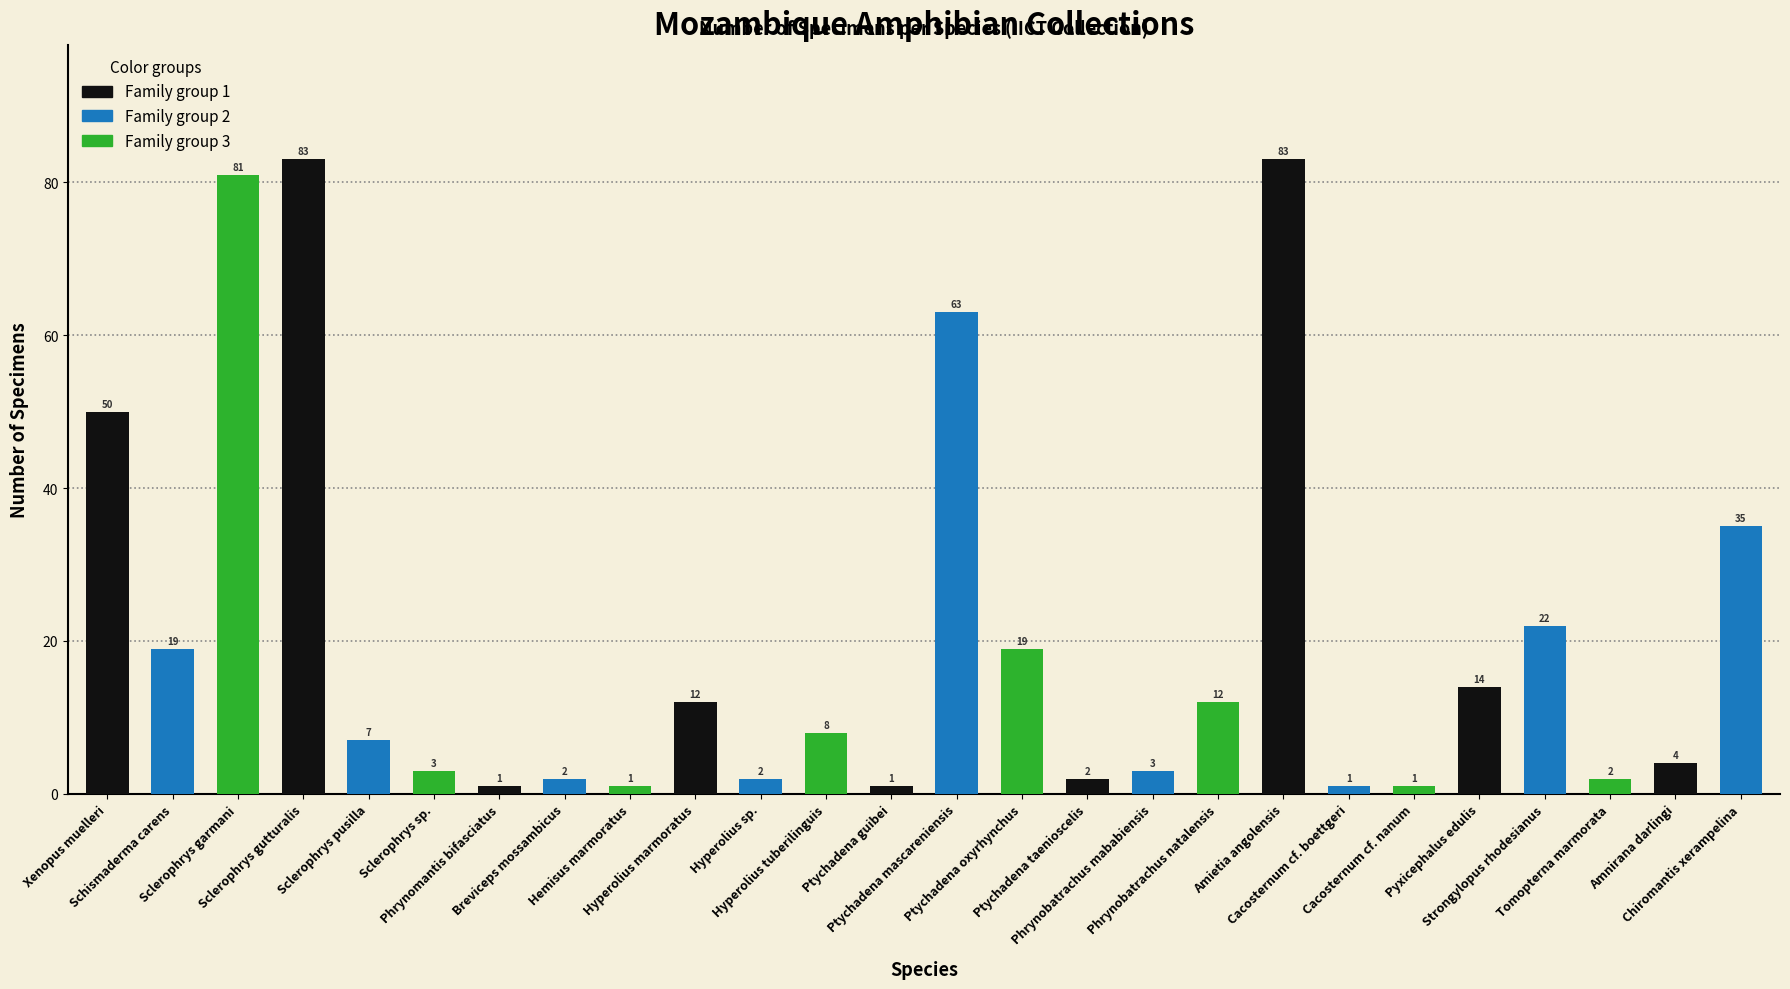

Reading left to right, transcribe all the data shown in this chart.

Xenopus muelleri=50	Schismaderma carens=19	Sclerophrys garmani=81	Sclerophrys gutturalis=83	Sclerophrys pusilla=7	Sclerophrys sp.=3	Phrynomantis bifasciatus=1	Breviceps mossambicus=2	Hemisus marmoratus=1	Hyperolius marmoratus=12	Hyperolius sp.=2	Hyperolius tuberilinguis=8	Ptychadena guibei=1	Ptychadena mascareniensis=63	Ptychadena oxyrhynchus=19	Ptychadena taenioscelis=2	Phrynobatrachus mababiensis=3	Phrynobatrachus natalensis=12	Amietia angolensis=83	Cacosternum cf. boettgeri=1	Cacosternum cf. nanum=1	Pyxicephalus edulis=14	Strongylopus rhodesianus=22	Tomopterna marmorata=2	Amnirana darlingi=4	Chiromantis xerampelina=35